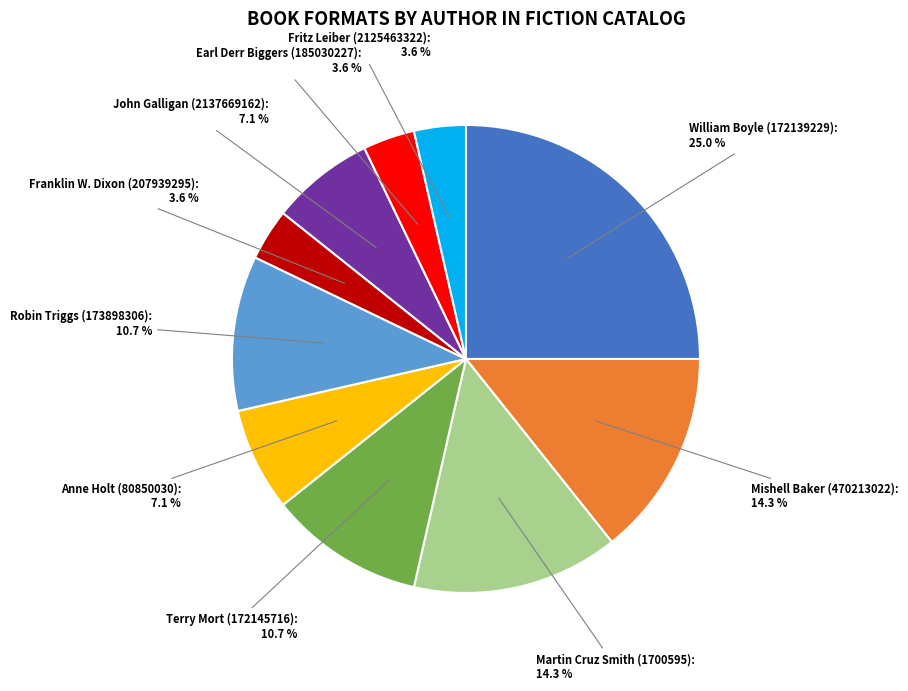

True or false: Martin Cruz Smith (1700595) accounts for 14% of the total.

True